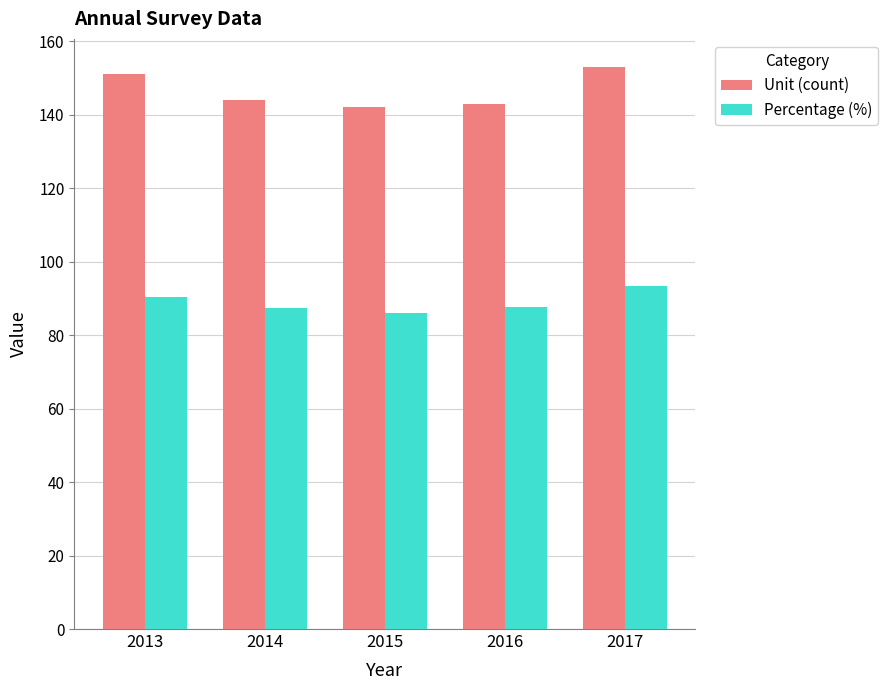

What is the difference between the second highest and second lowest values in the Unit (count) series?

8.0